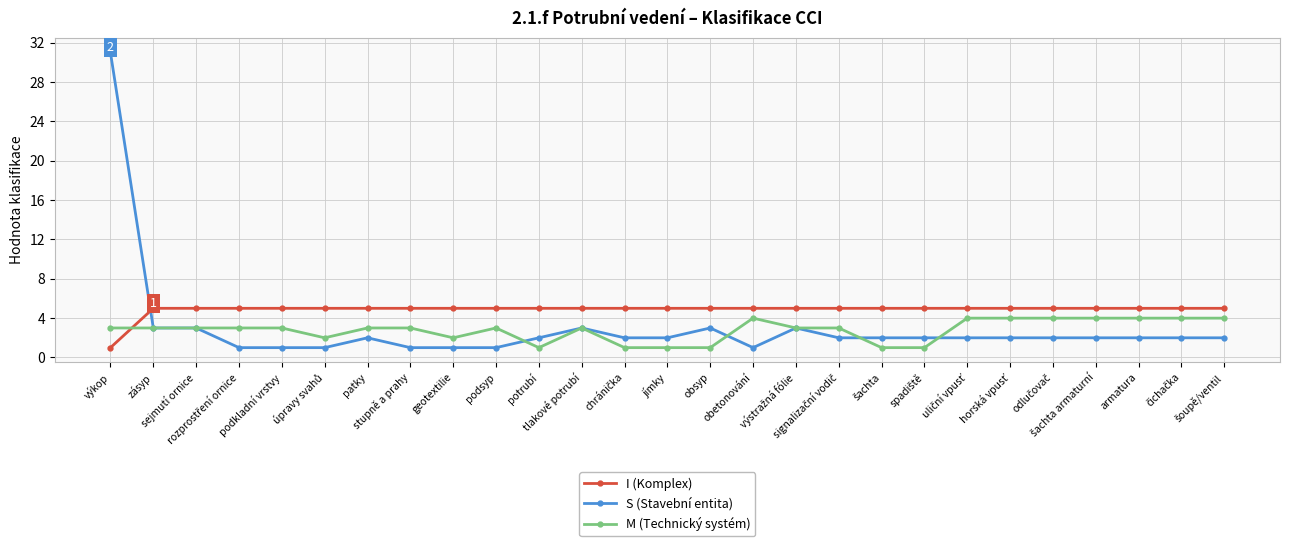

Which series ends up on top after the final intersection of S (Stavební entita) and I (Komplex)?

I (Komplex)